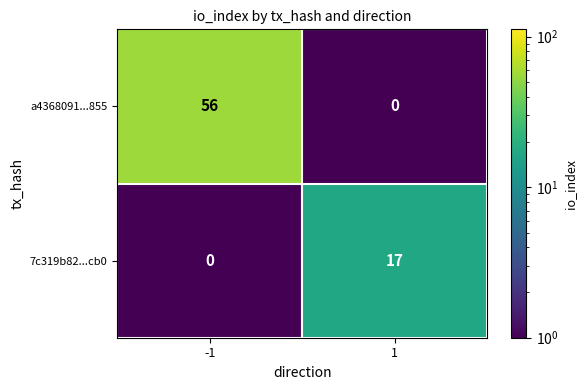

The 7c319b82...cb0 series shows 9 at -1. True or false?

False